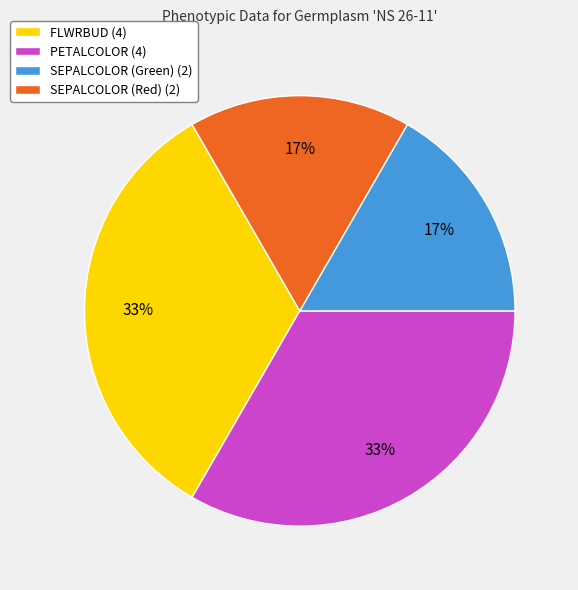

Is it true that FLWRBUD is 22% of the pie?

False